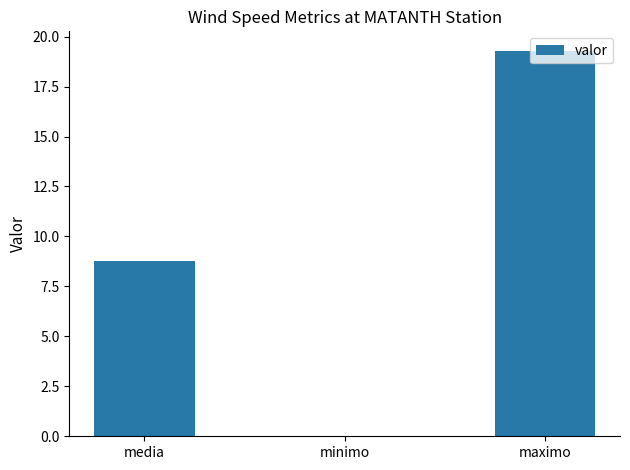

How many series are shown in this chart?

1